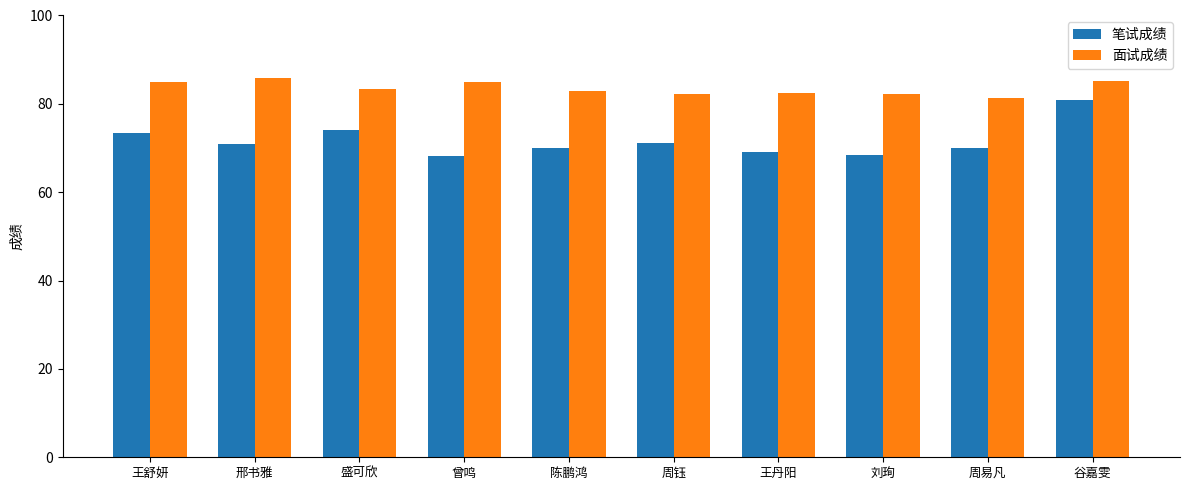

Rank the series at 邢书雅 from highest to lowest value.

面试成绩, 笔试成绩